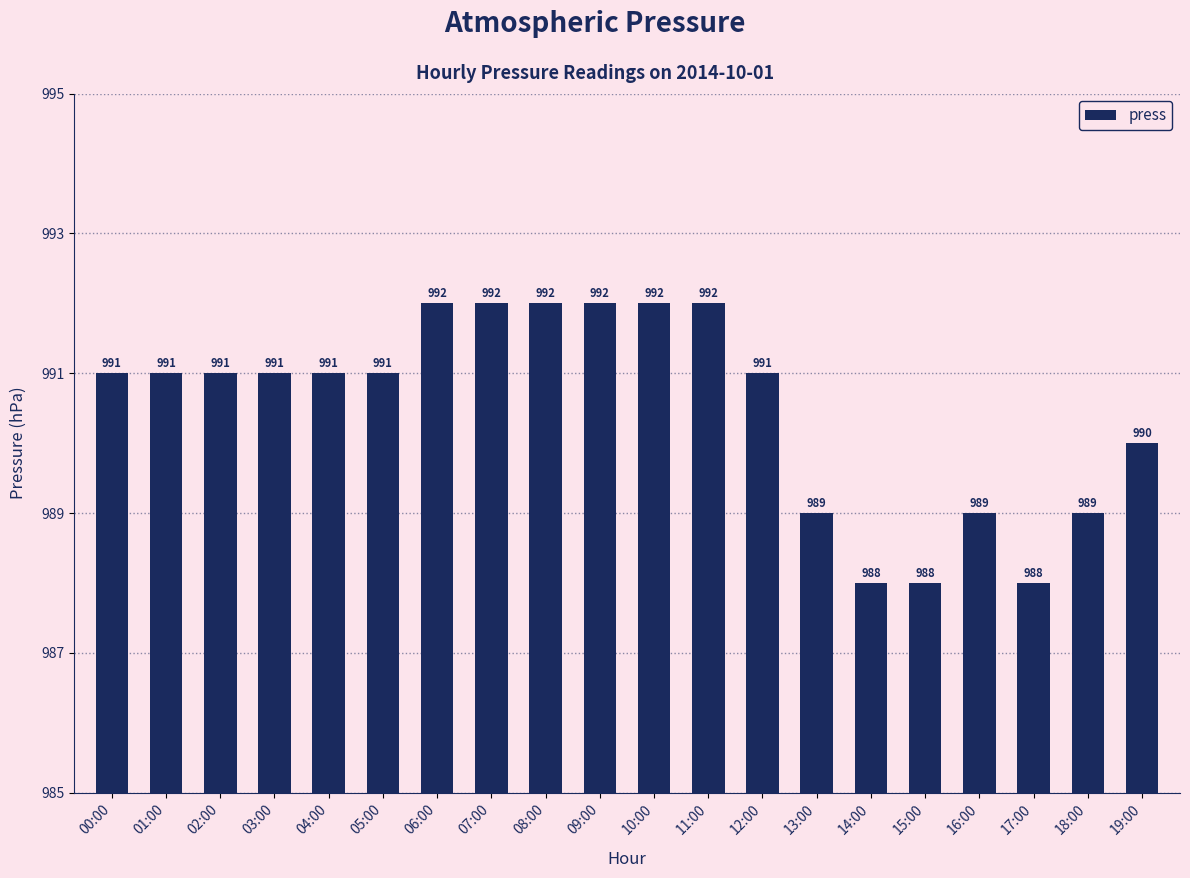

How many bars are there in total?

20